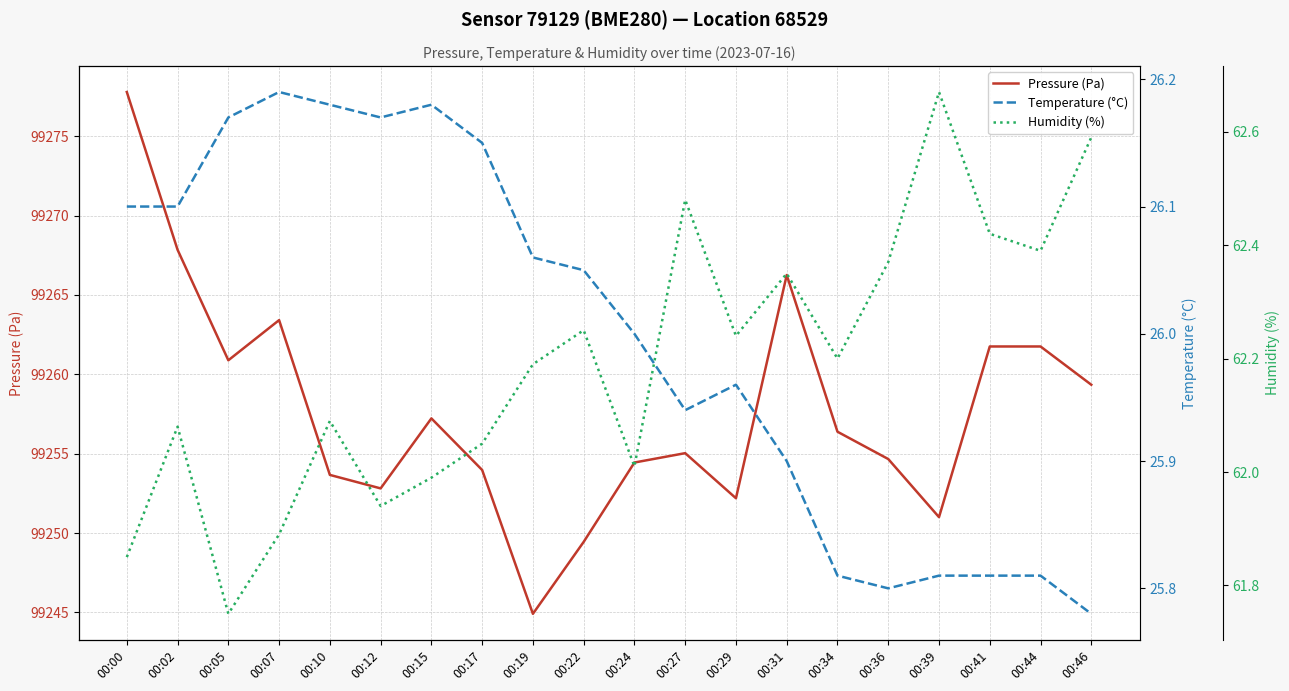

What is the difference between the maximum and minimum values in the Temperature (°C) series?

0.4